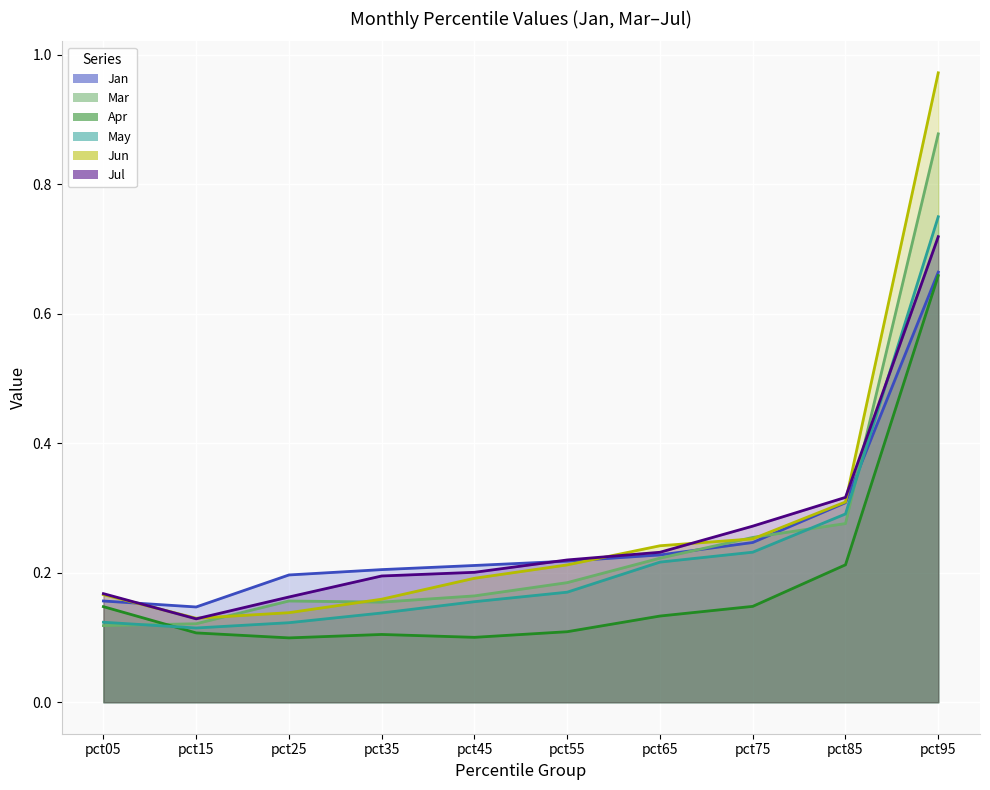

True or false: Mar has a value of 0.6 at pct95.

False